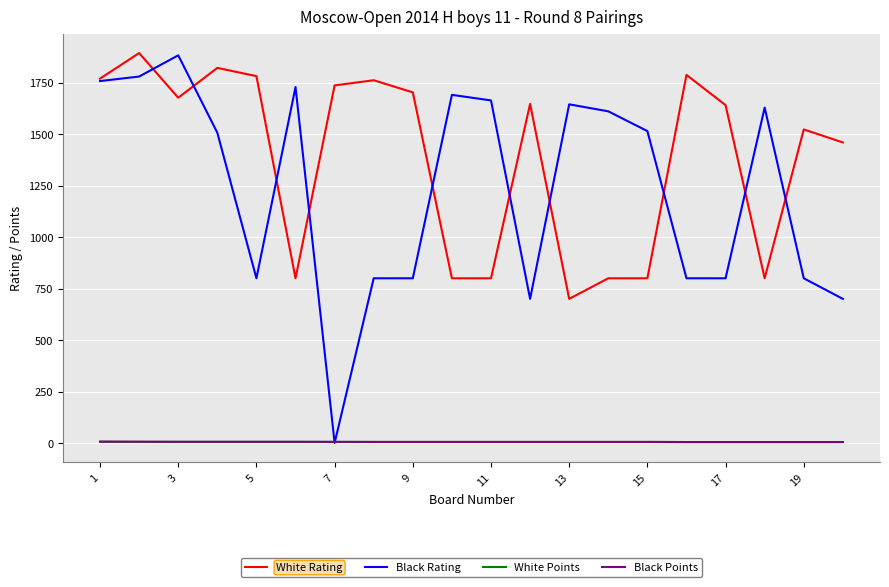

True or false: White Points and White Rating cross at least once.

False